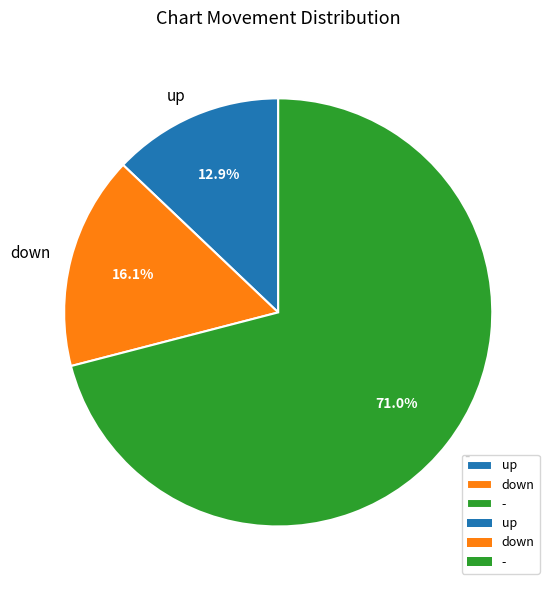

Which category accounts for the majority?

-